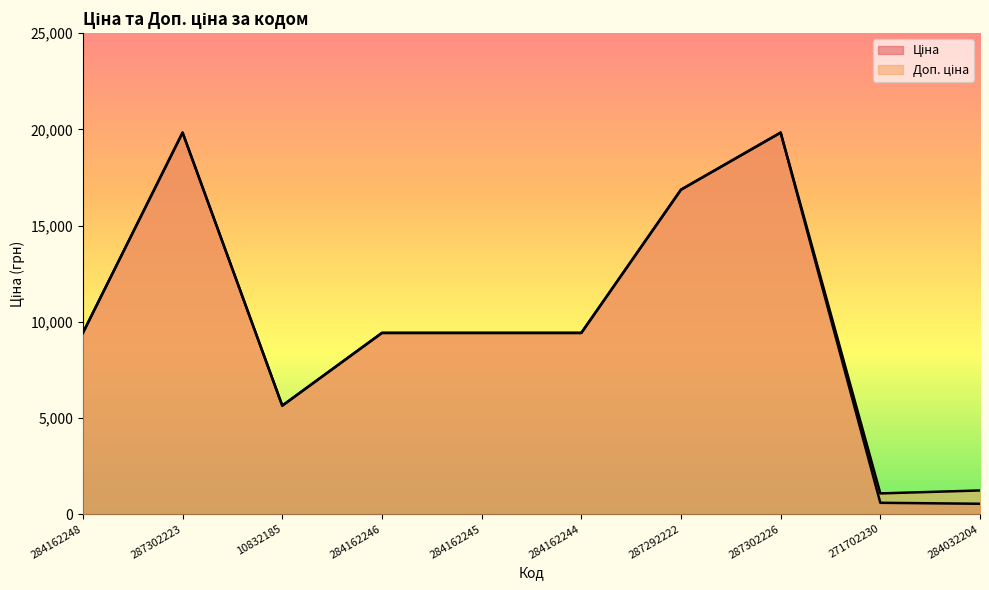

At which category is the sum across all series the highest?

287302223